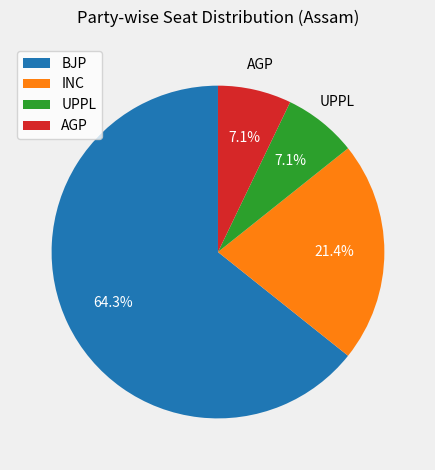

Is there any slice that represents more than half of the pie?

Yes